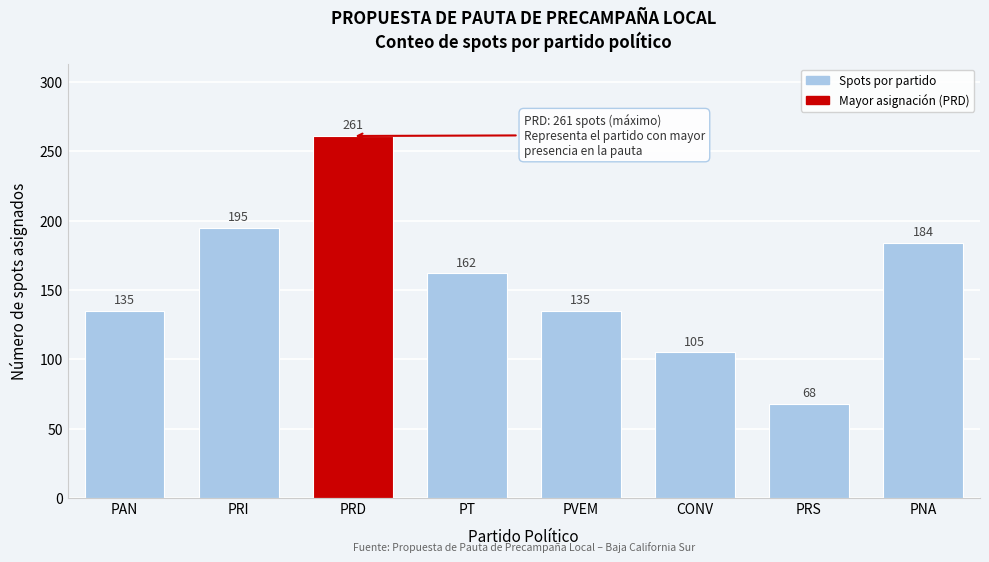

Reading right to left, extract all data points from this chart.

PNA=184	PRS=68	CONV=105	PVEM=135	PT=162	PRD=261	PRI=195	PAN=135